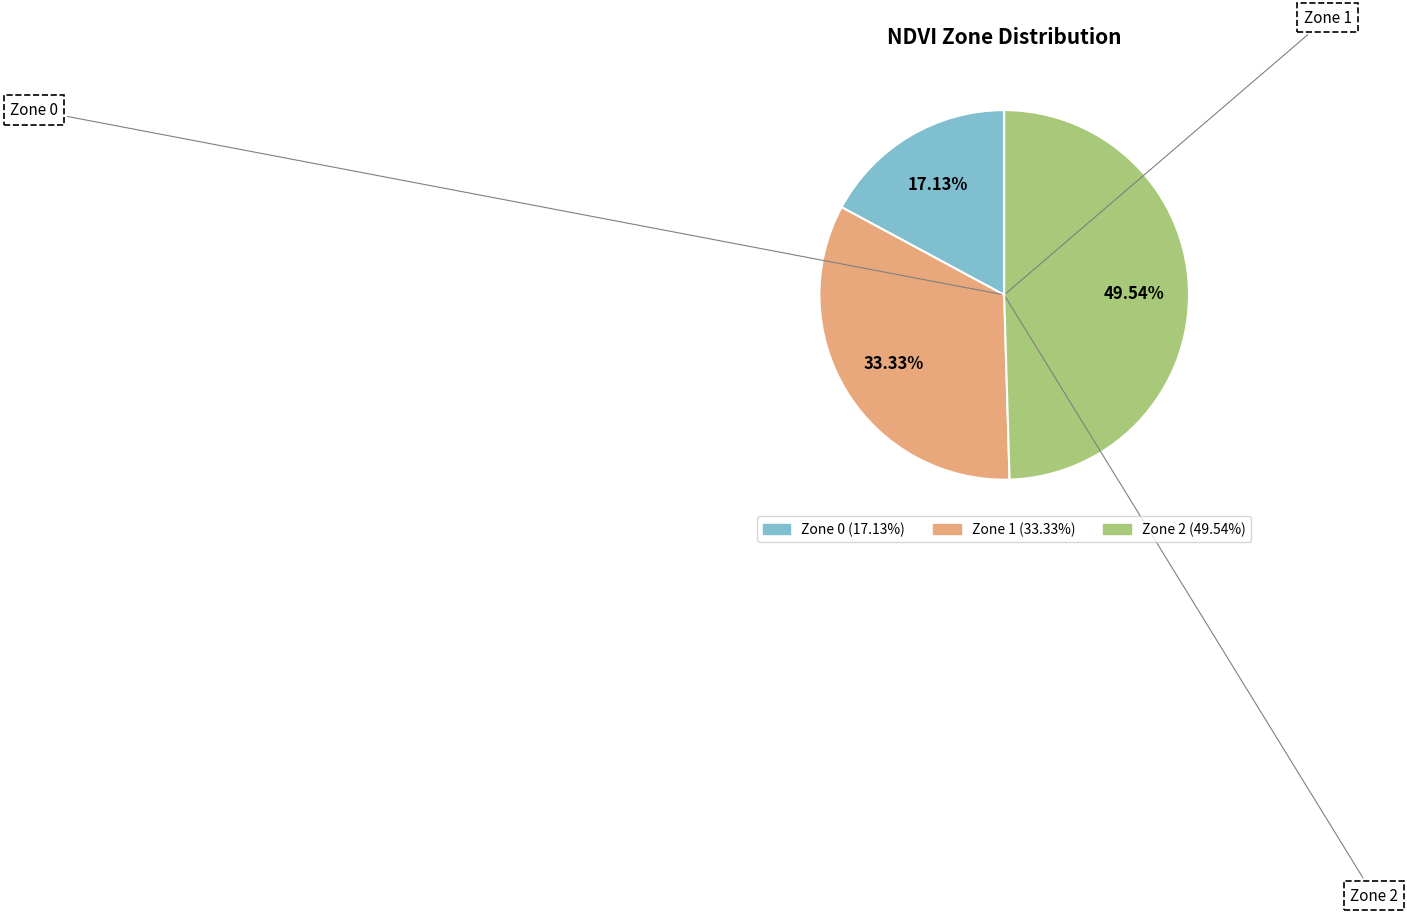

Combined, what portion of the pie is Zone 1 and Zone 2?

82.9%